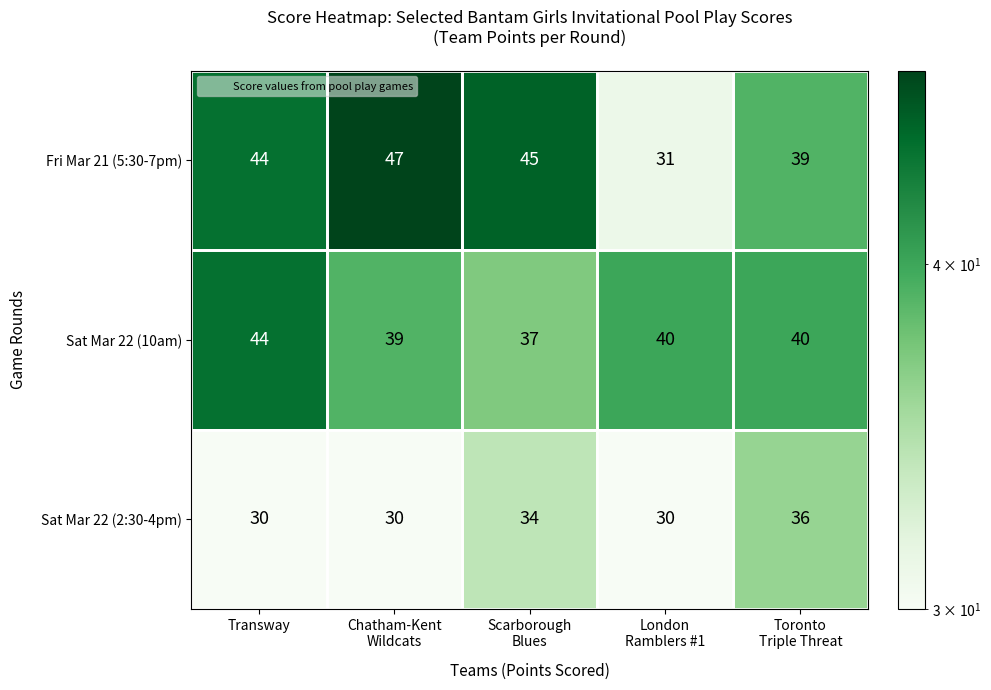

What is the maximum value shown in the chart?

47